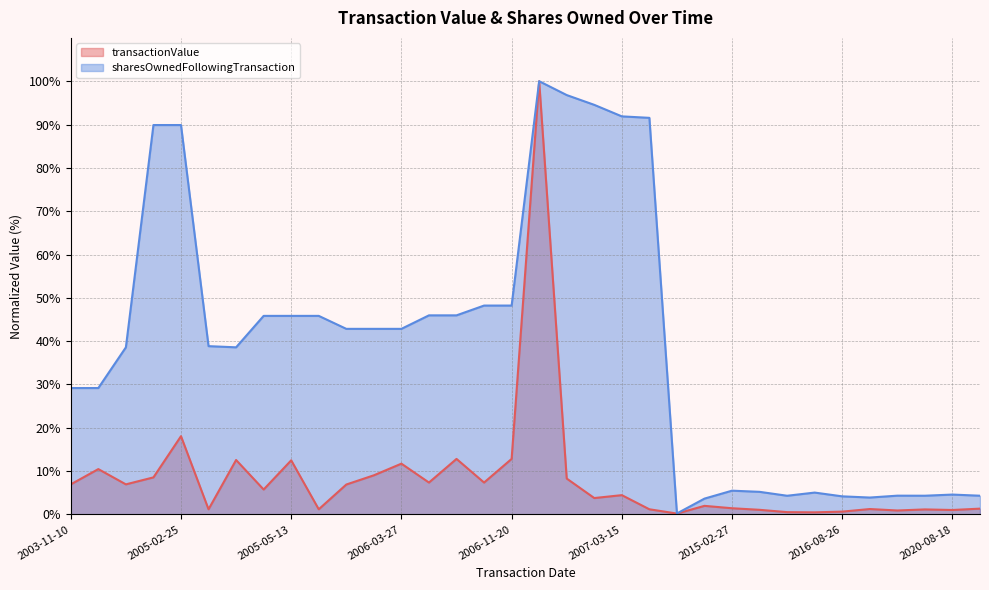

What are all the series names shown in the legend?

transactionValue, sharesOwnedFollowingTransaction